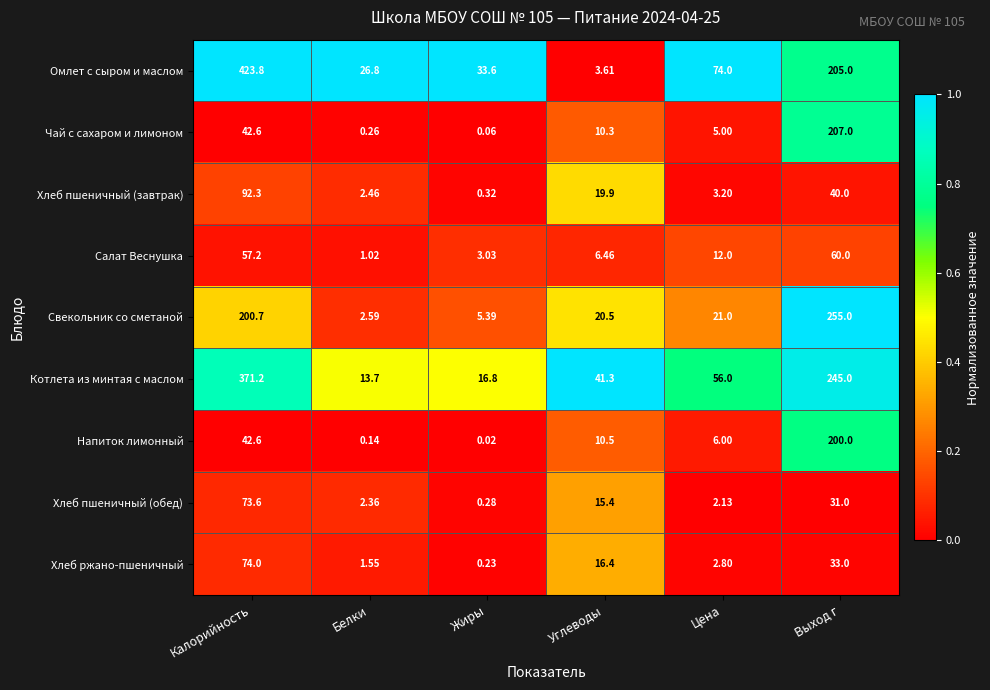

Rank the series at Цена from lowest to highest value.

Хлеб пшеничный (обед), Хлеб ржано-пшеничный, Хлеб пшеничный (завтрак), Чай с сахаром и лимоном, Напиток лимонный, Салат Веснушка, Свекольник со сметаной, Котлета из минтая с маслом, Омлет с сыром и маслом